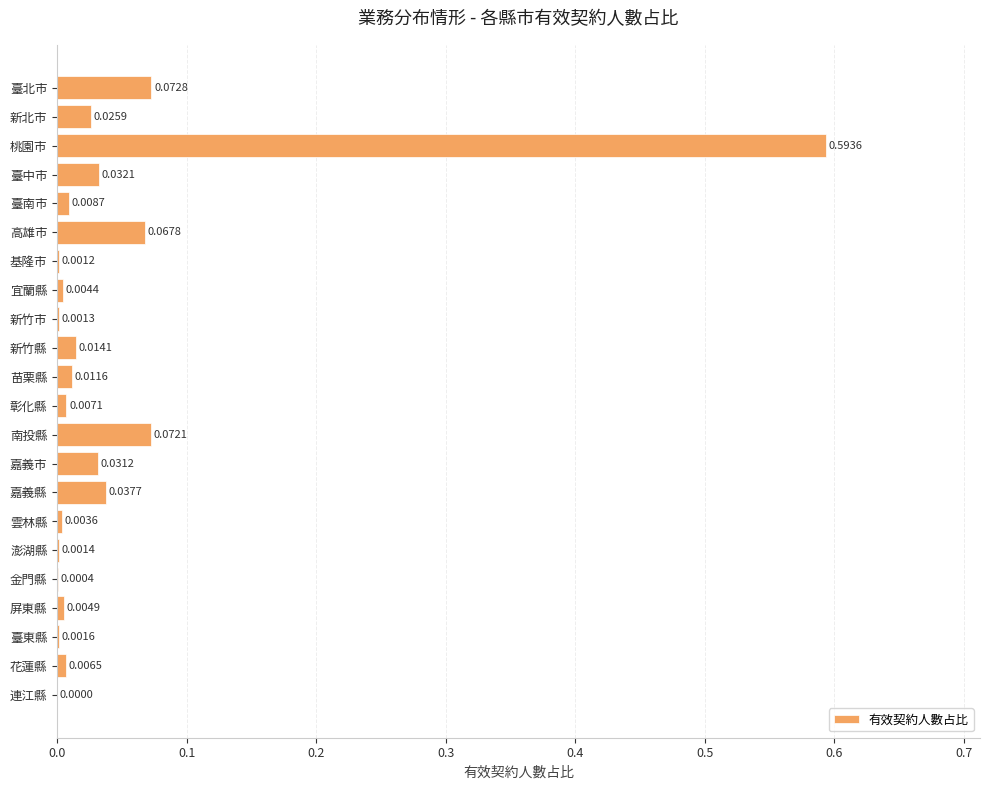

What is the sum of all values?

1.0